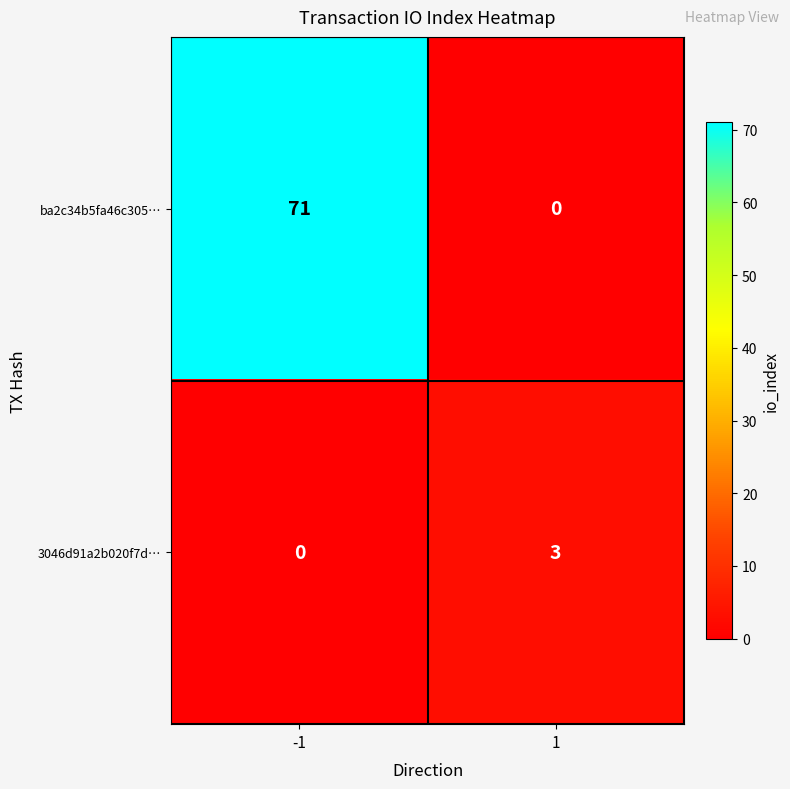

Reading left to right, transcribe all the data shown in this chart.

ba2c34b5fa46c305…: -1=71	1=0
3046d91a2b020f7d…: -1=0	1=3